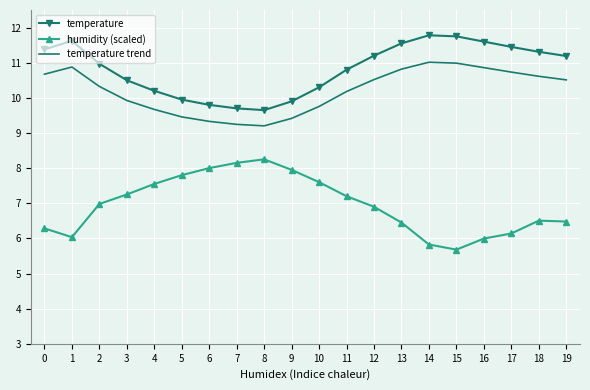

True or false: temperature trend has more than 2 interior local peaks.

False